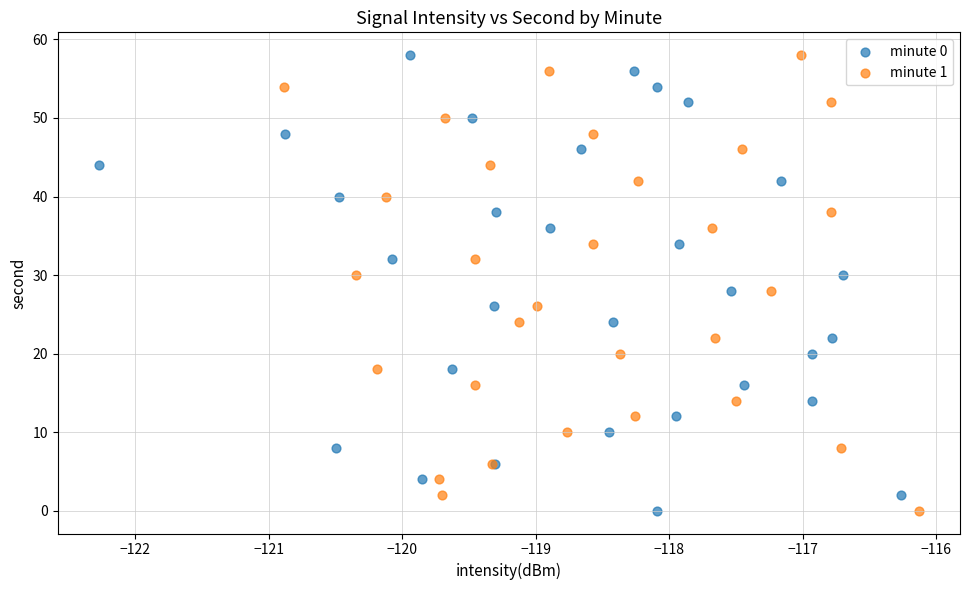

What are all the series names shown in the legend?

minute 0, minute 1